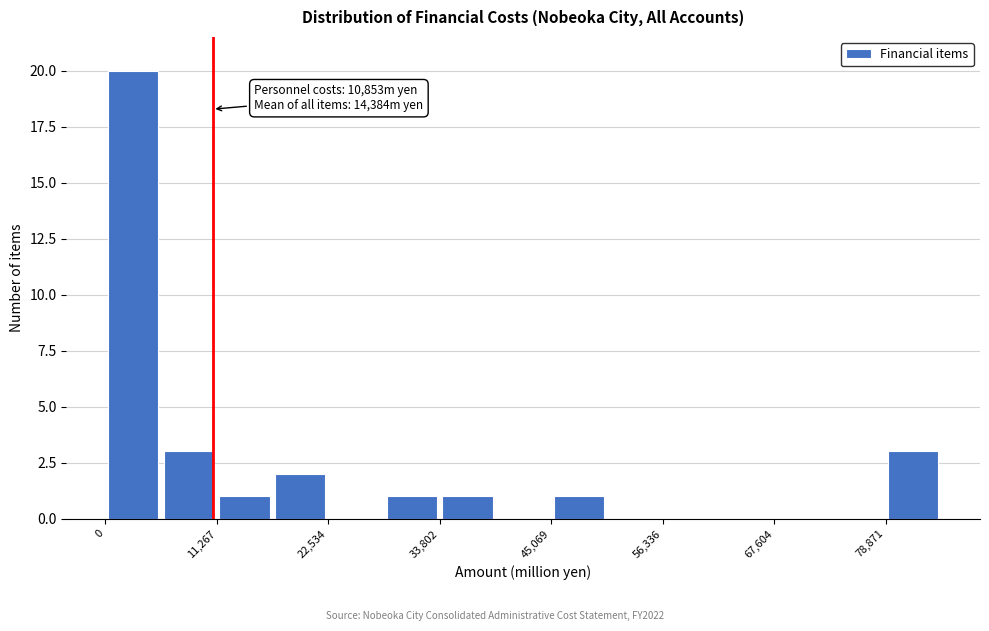

Around what value on the x-axis is the tallest bar? Give the approximate position of its centre, as read against the axis.

2000